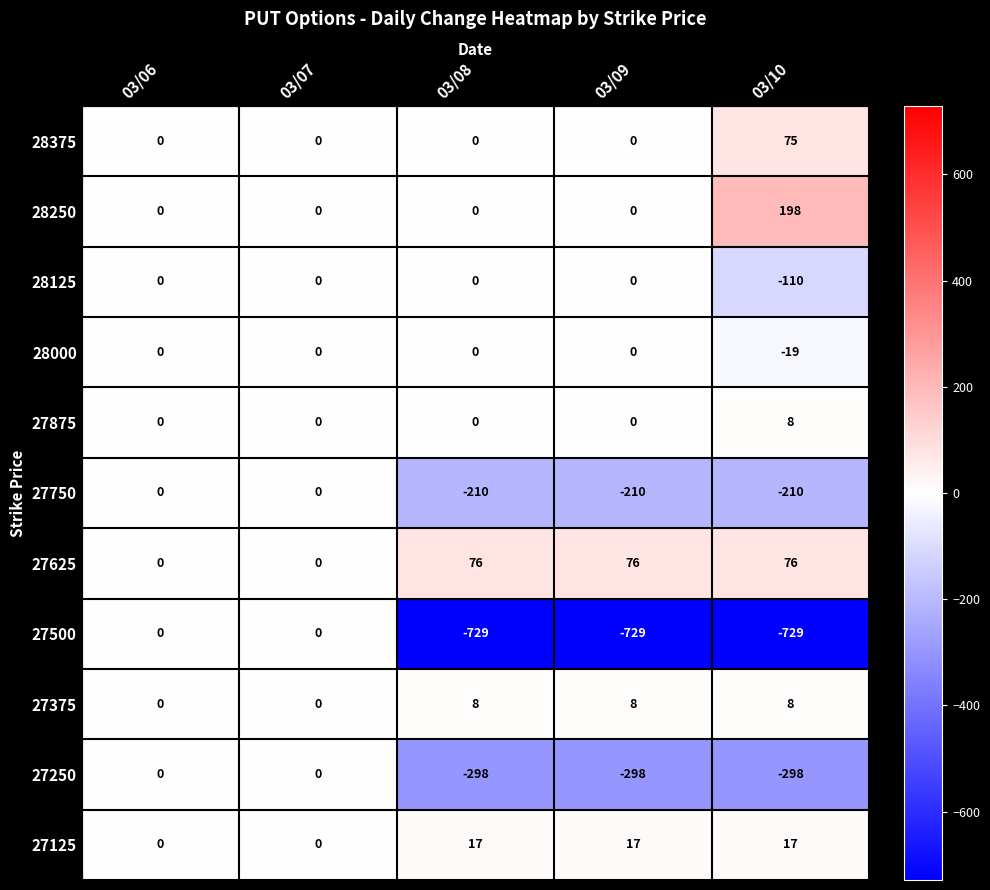

Between 03/07 and 03/09, which series saw the biggest shift?

27500